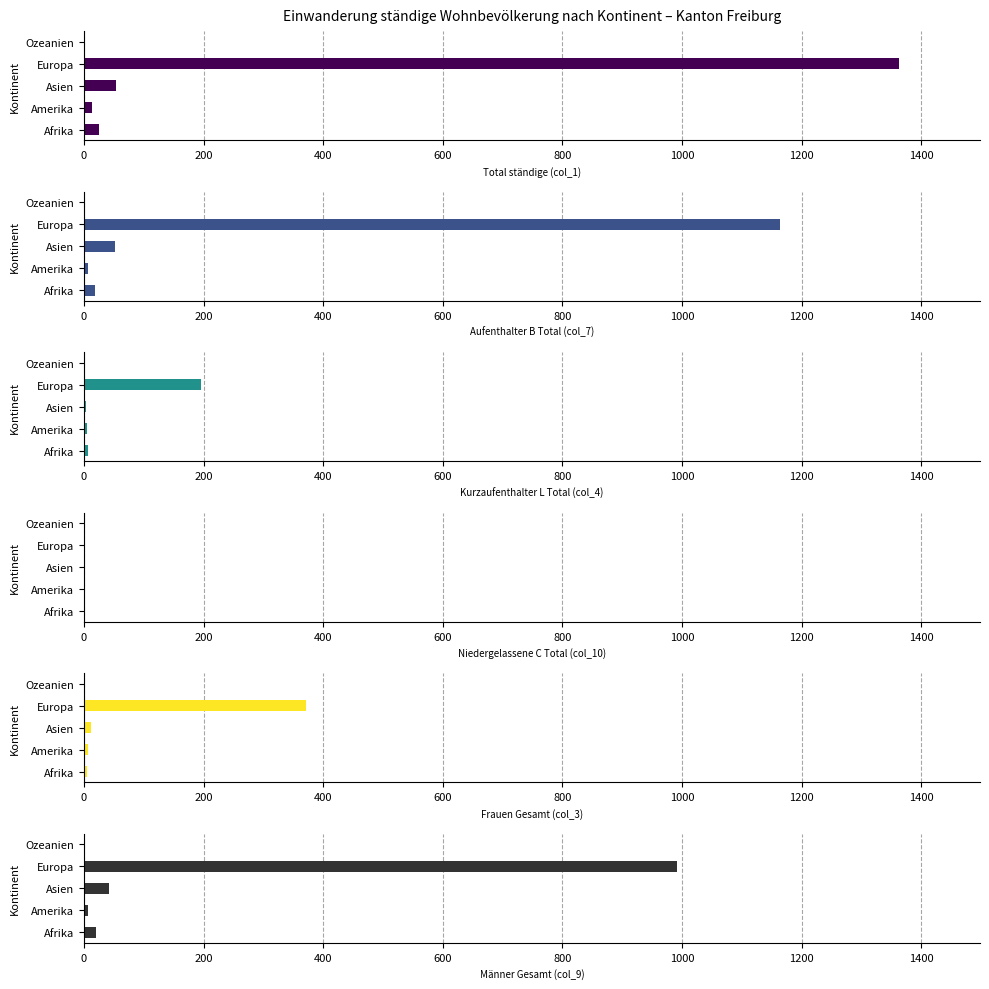

Which series has the largest total across all categories?

Total ständige (col_1)